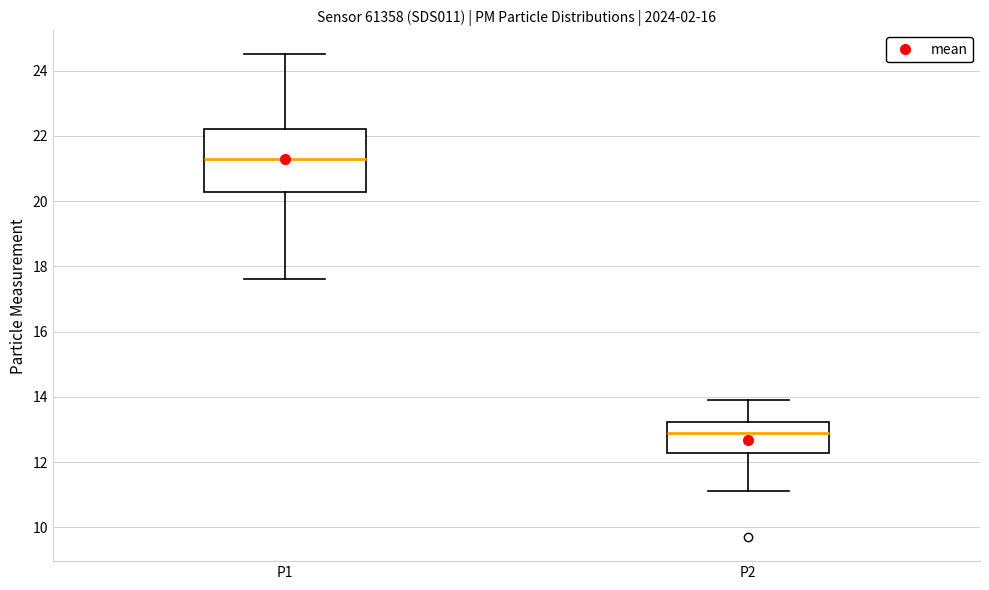

Comparing the boxes themselves (not the whiskers), which one is the tallest?

P1